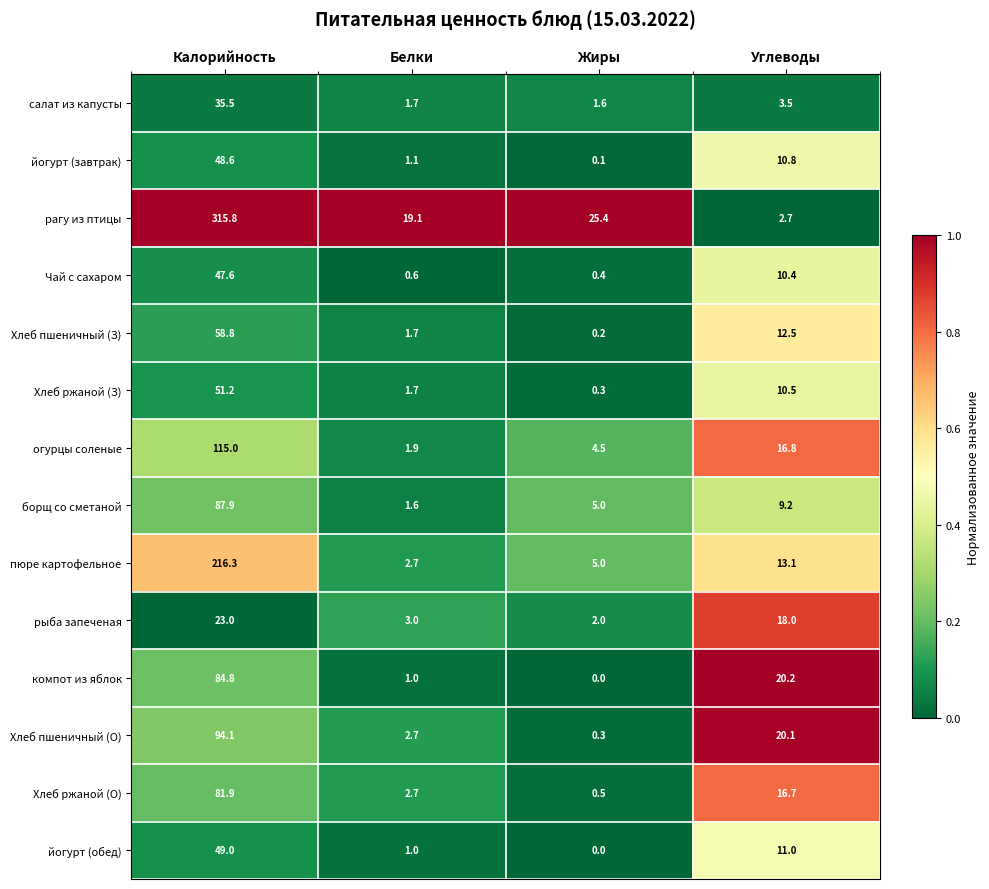

Rank the series by their maximum value, from highest to lowest.

рагу из птицы, пюре картофельное, огурцы соленые, Хлеб пшеничный (О), борщ со сметаной, компот из яблок, Хлеб ржаной (О), Хлеб пшеничный (З), Хлеб ржаной (З), йогурт (обед), йогурт (завтрак), Чай с сахаром, салат из капусты, рыба запеченая